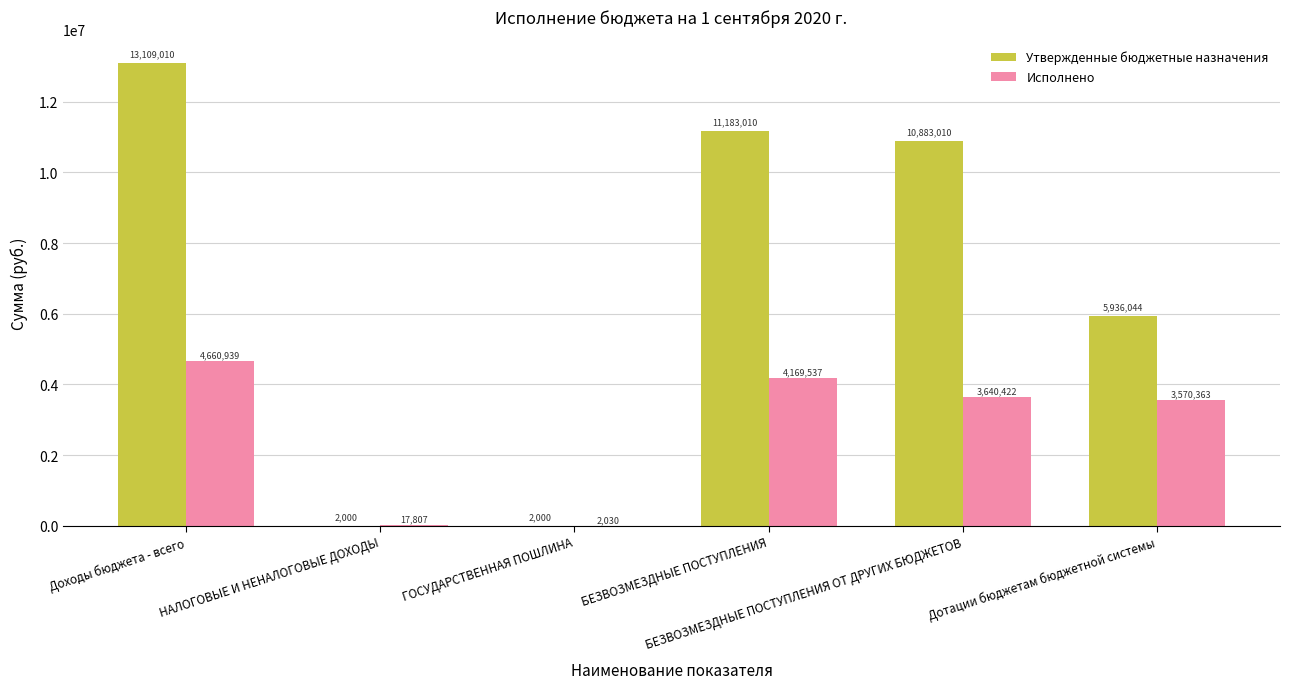

What is the maximum value for Утвержденные бюджетные назначения?

13109009.8